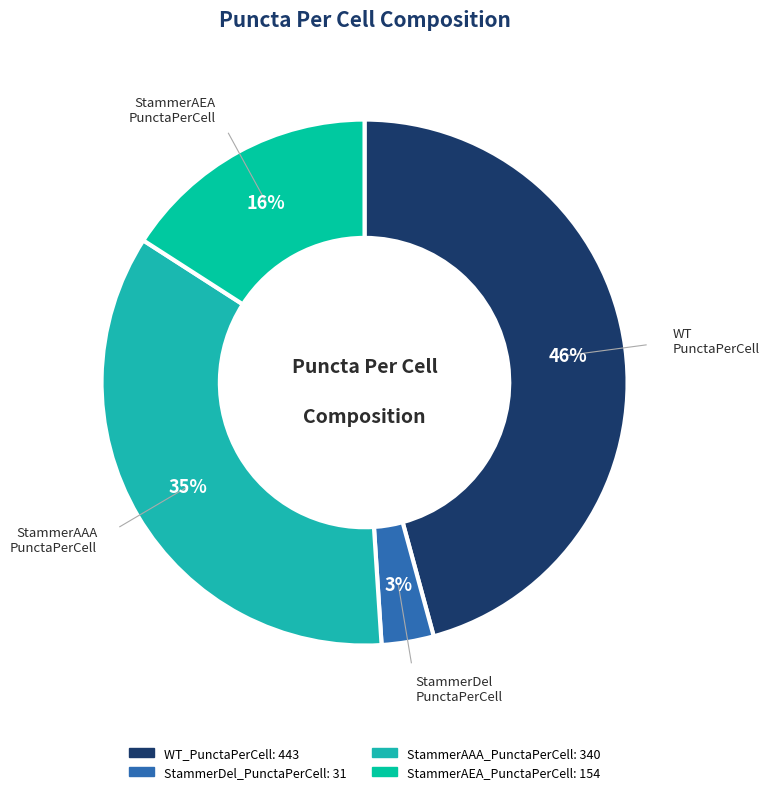

Count the number of slices in the pie.

4